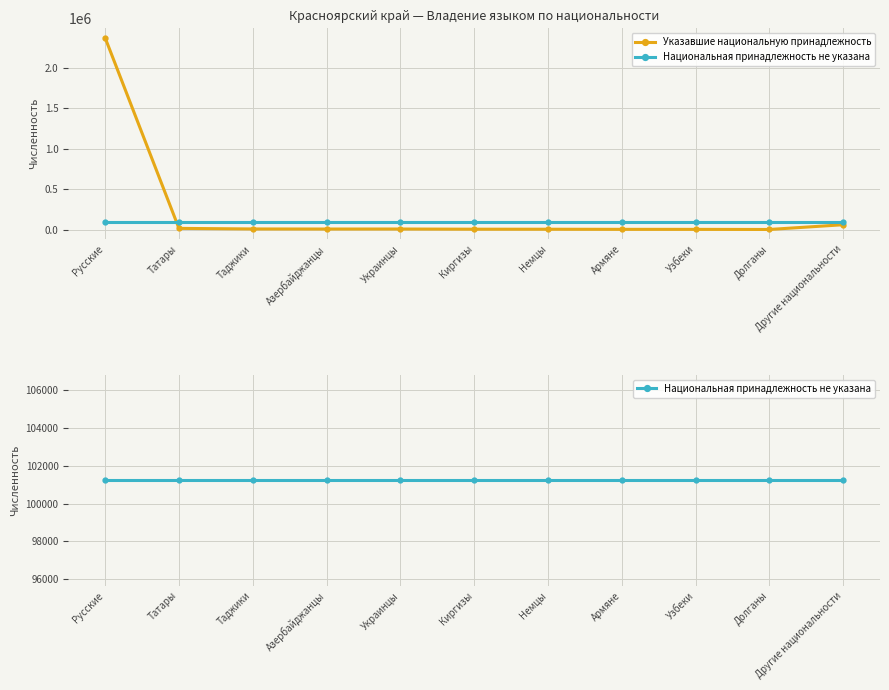

List the labels in order of Национальная принадлежность не указана value, largest first.

Русские, Татары, Таджики, Азербайджанцы, Украинцы, Киргизы, Немцы, Армяне, Узбеки, Долганы, Другие национальности